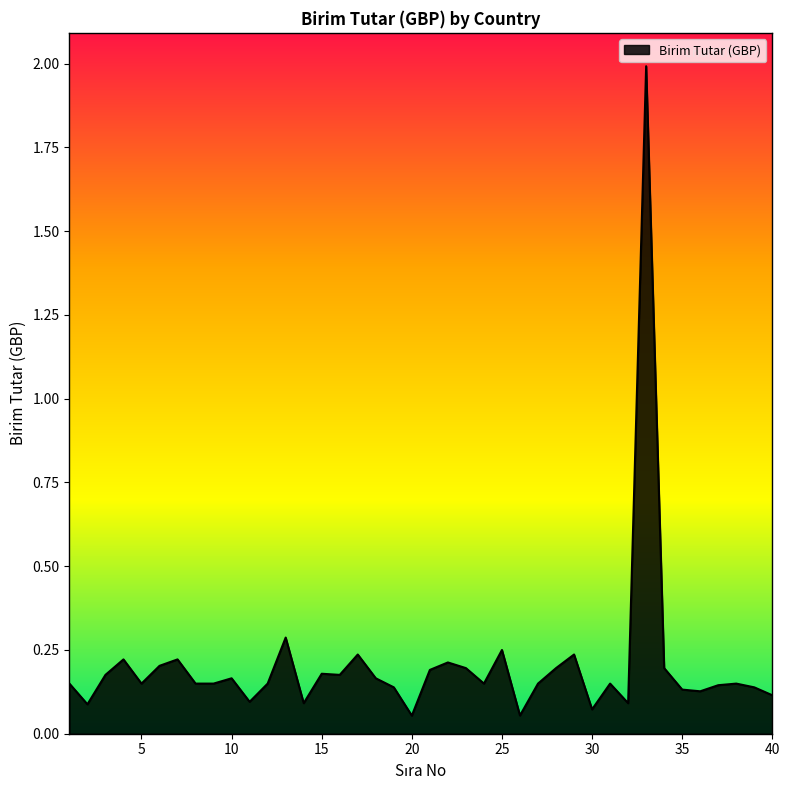

What is the difference between the maximum and minimum values?

1.9